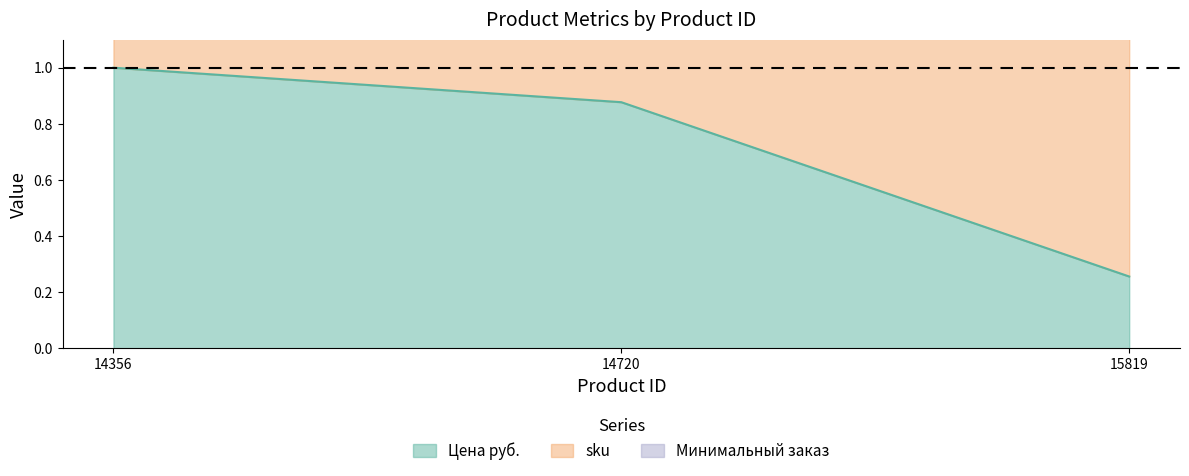

Is it true that sku equals 1.8 at 14720?

True